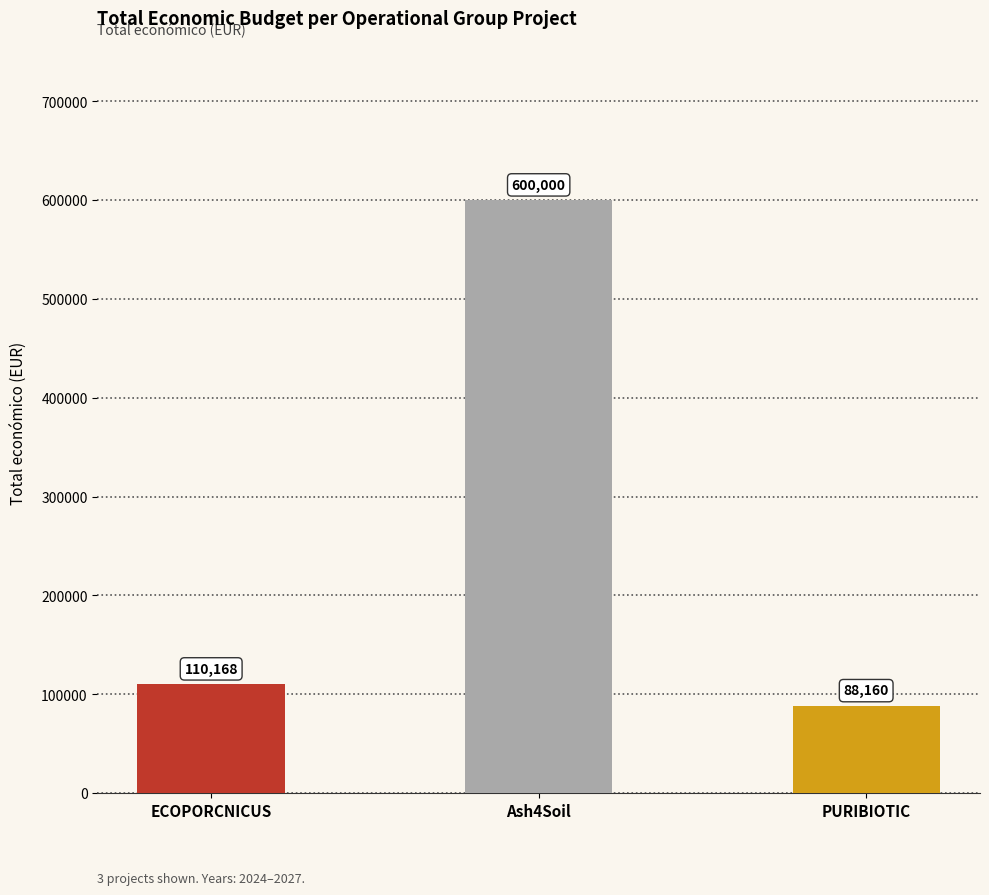

What is the label of the 1st bar from the right?

PURIBIOTIC